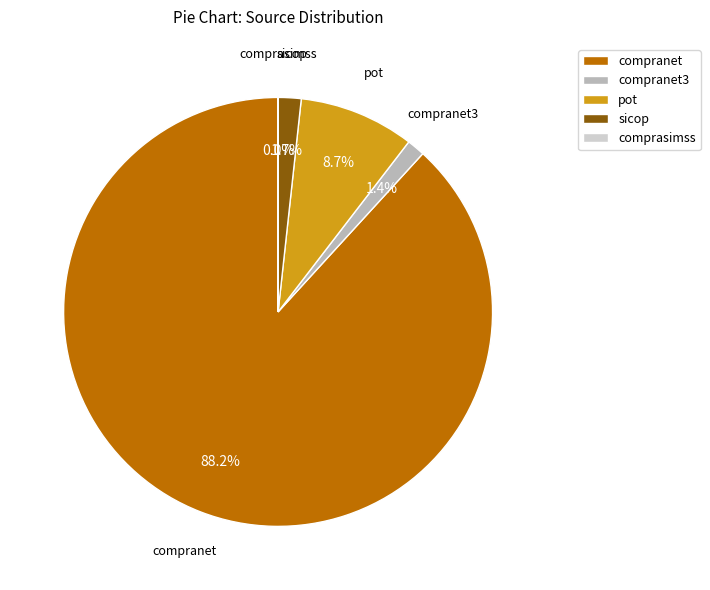

Is it true that pot is 4% of the pie?

False